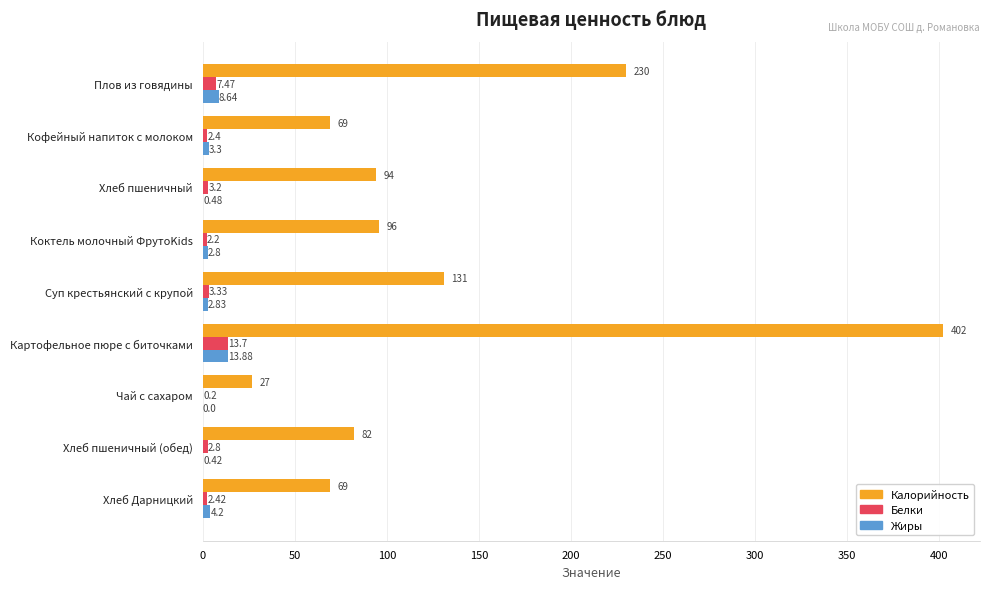

How many data points does each series have?

9